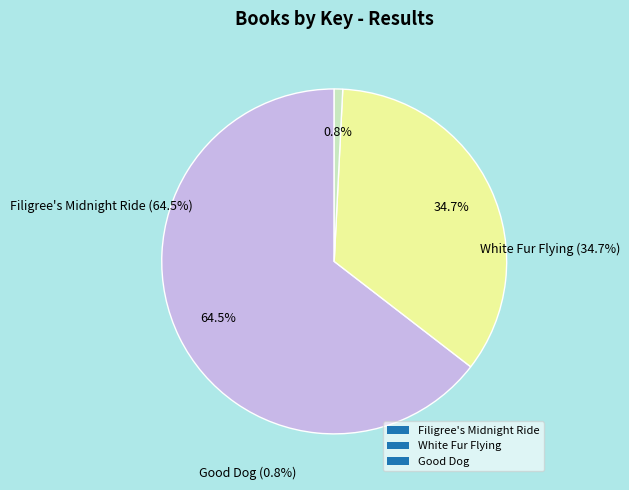

To the nearest percent, what is the combined percentage of Good Dog and White Fur Flying?

35%